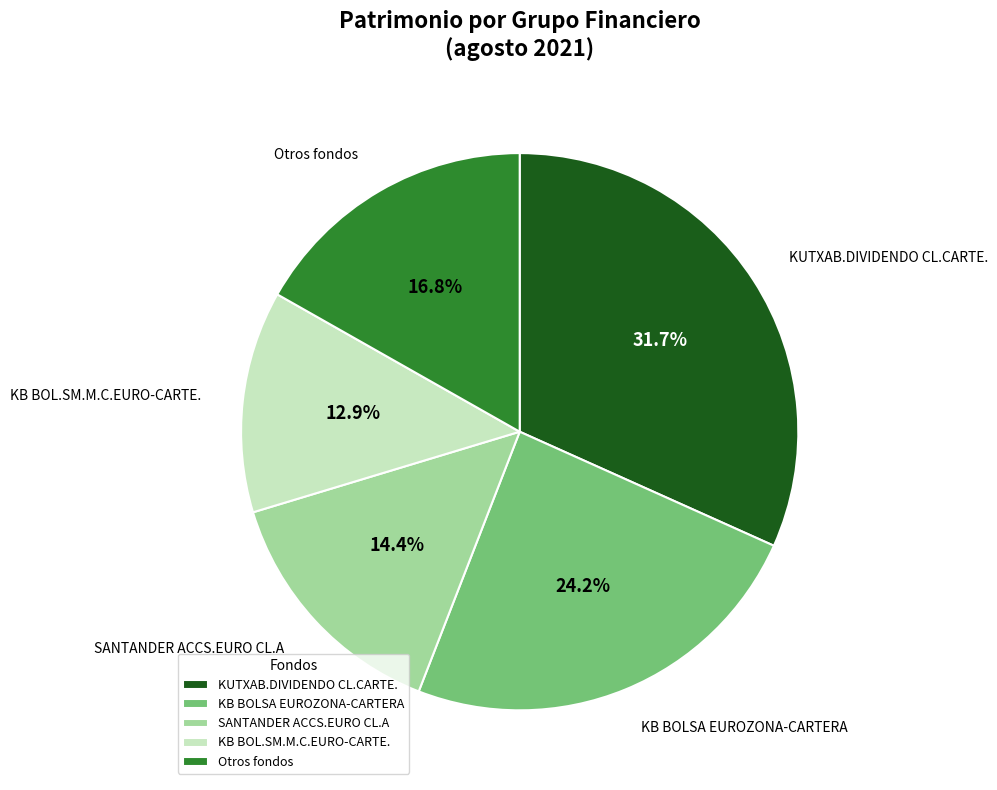

What percentage is the KB BOLSA EUROZONA-CARTERA slice, to the nearest percent?

24%